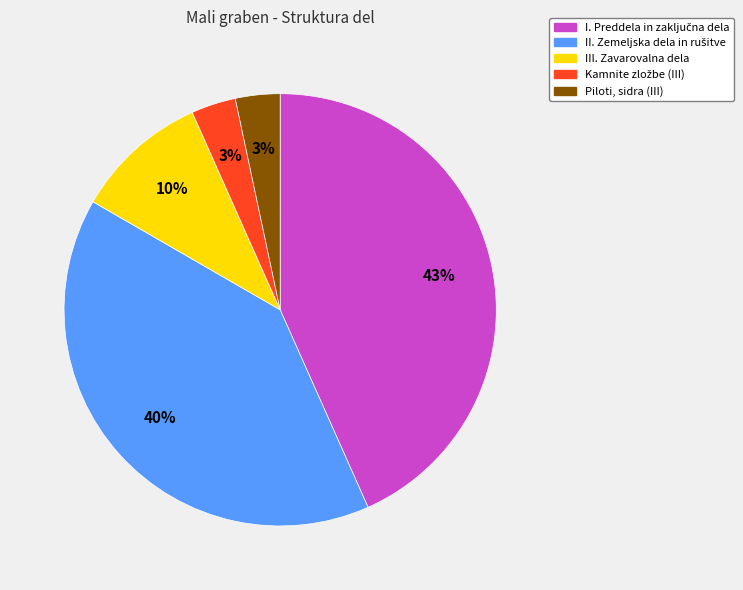

How many slices are in this pie chart?

5